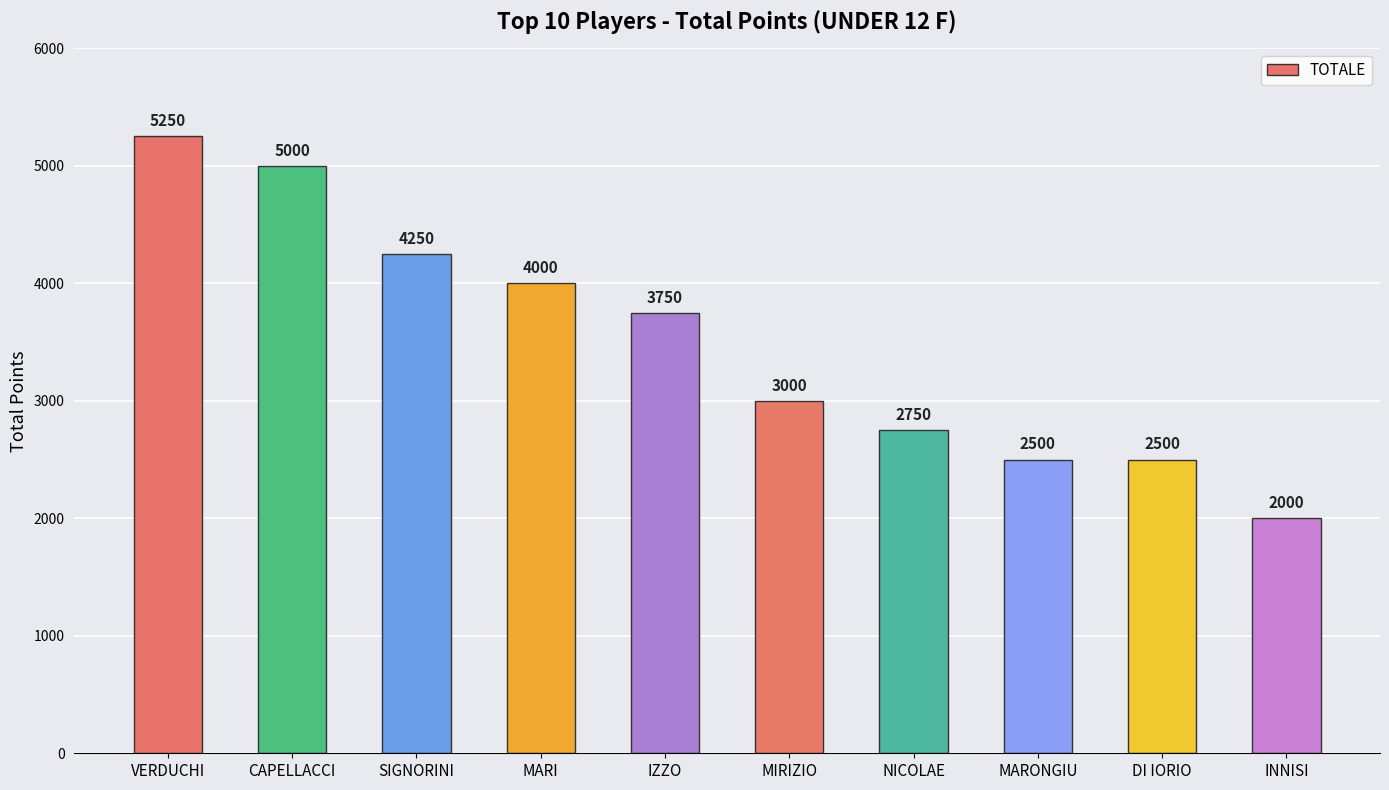

Does the chart contain stacked bars?

No